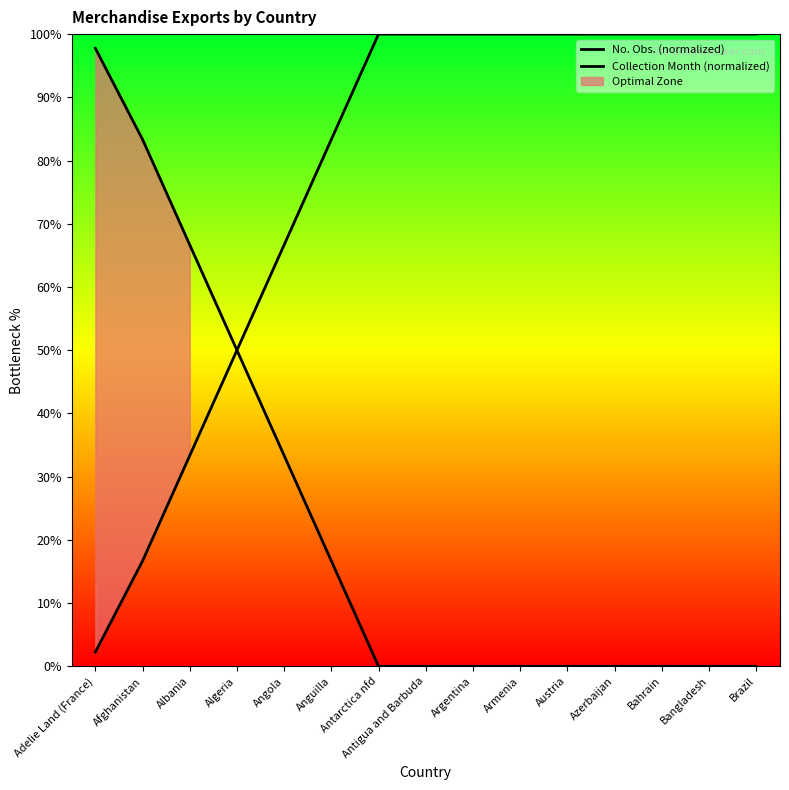

Rank the series at Antigua and Barbuda from highest to lowest value.

No. Obs. (normalized), Collection Month (normalized)